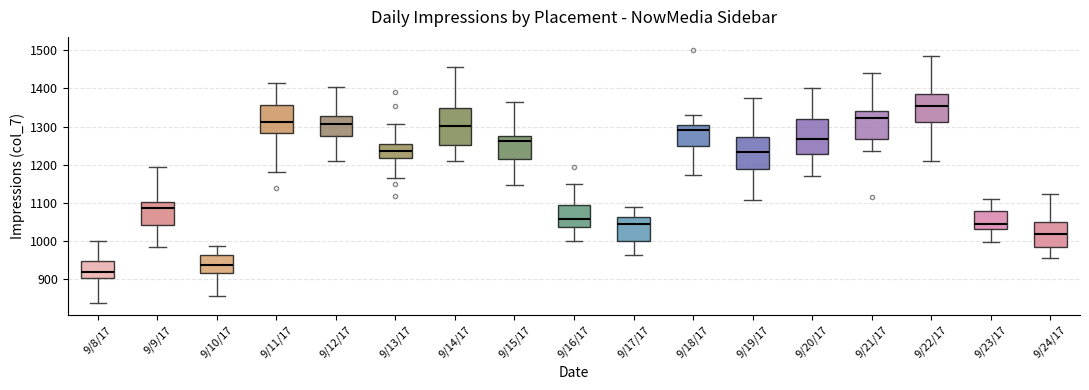

Where does the median line of the box for 9/17/17 sit on the y-axis? The values are not printed on the chart, so give them approximately, as read against the axis.

1040